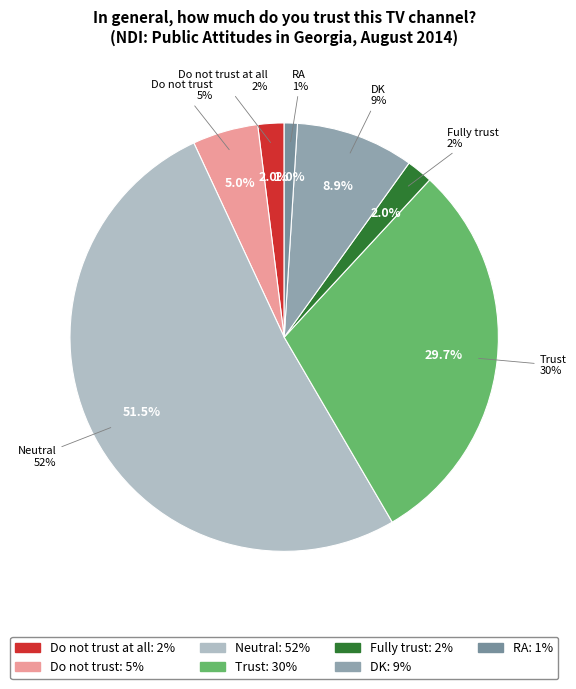

The Fully trust slice represents 11% of the pie. True or false?

False